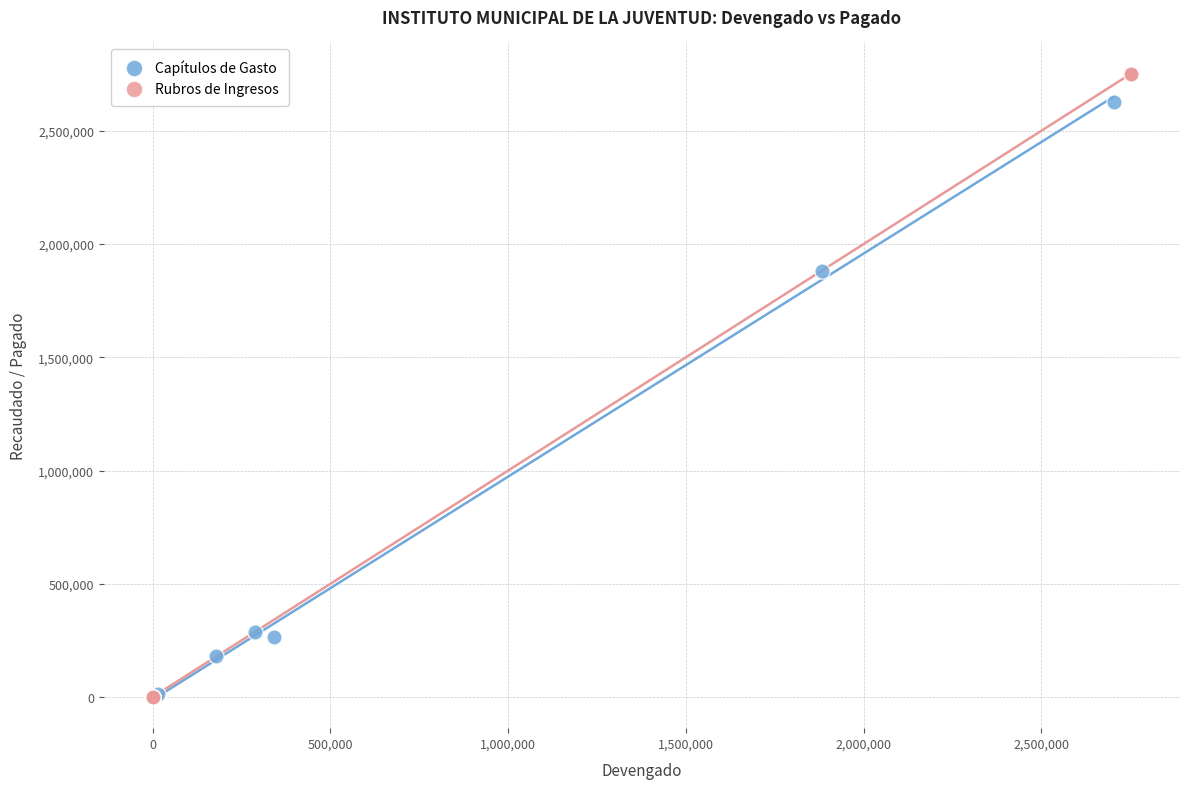

What are all the series names shown in the legend?

Capítulos de Gasto, Rubros de Ingresos